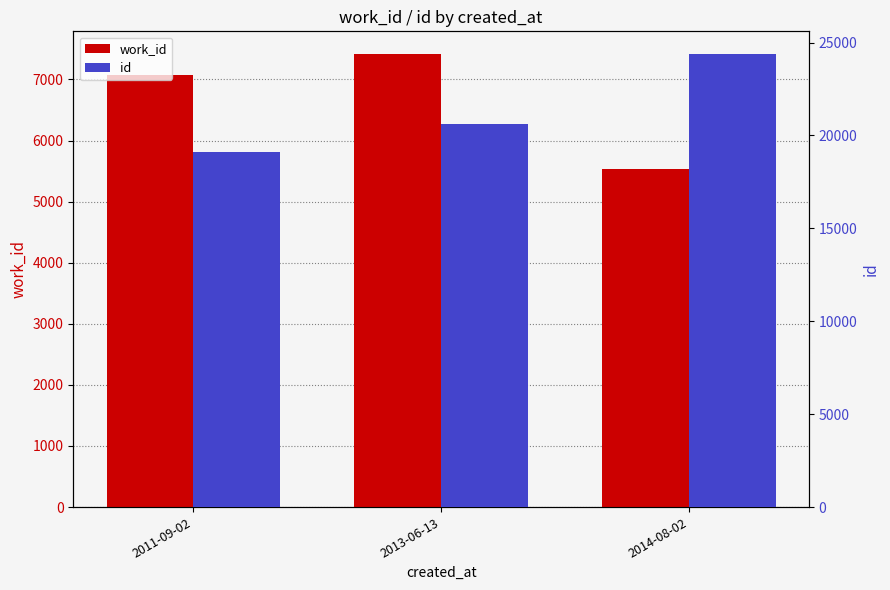

Which series has the largest range (max minus min)?

id